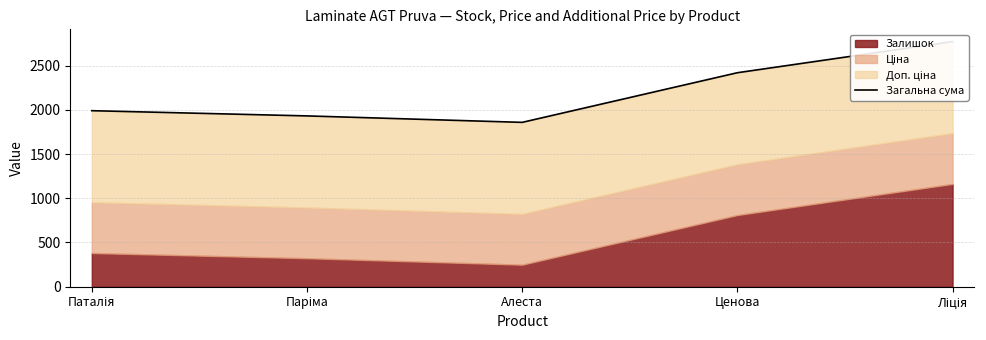

What is the average value?

2193.4